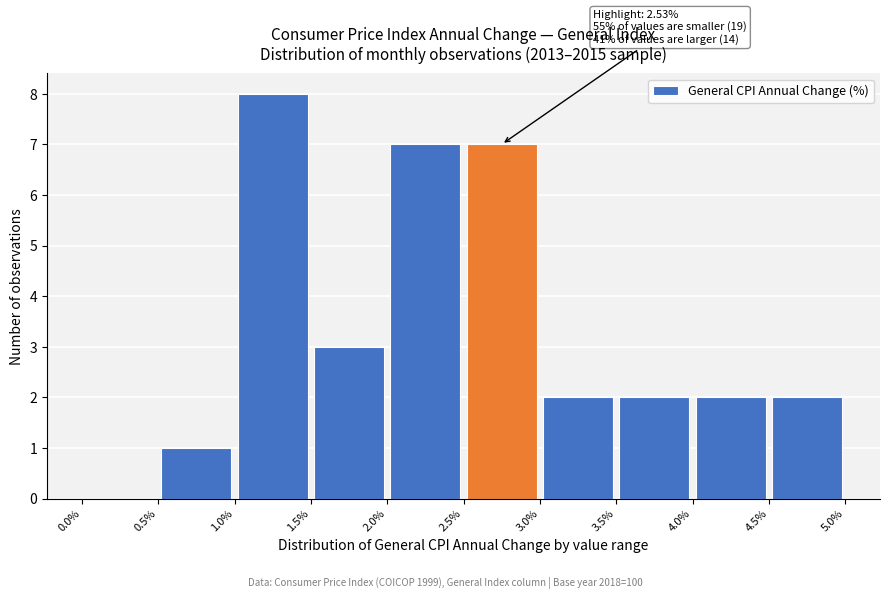

Which range on the x-axis has the tallest bar?

1.0% to 1.5%